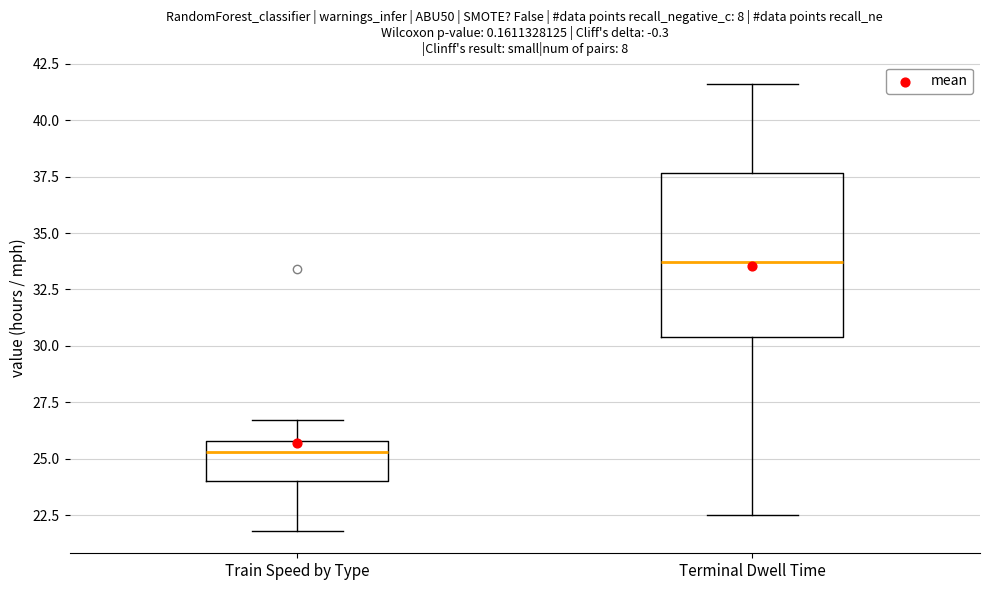

Reading left to right, transcribe this box plot: for each box, give where its median line is, the range the box spans, and where its two whiskers end, as read against the y-axis. The values are not printed on the chart, so give them approximately, as read against the axis.

Train Speed by Type: median 25.5, box 24.0 to 26.0, whiskers 22.0 to 26.5
Terminal Dwell Time: median 33.5, box 30.5 to 37.5, whiskers 22.5 to 41.5